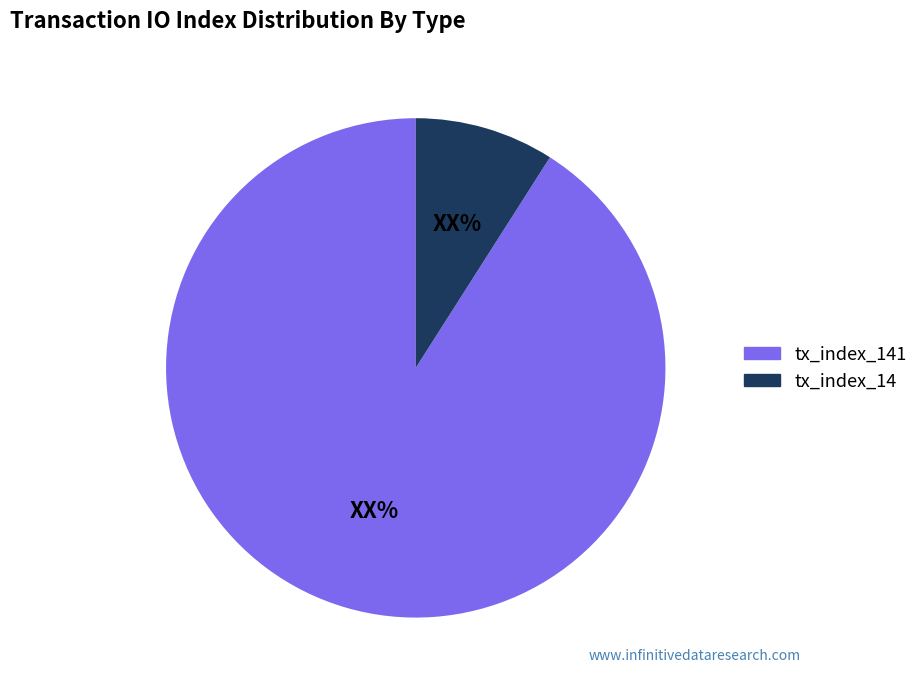

Count the number of slices in the pie.

2